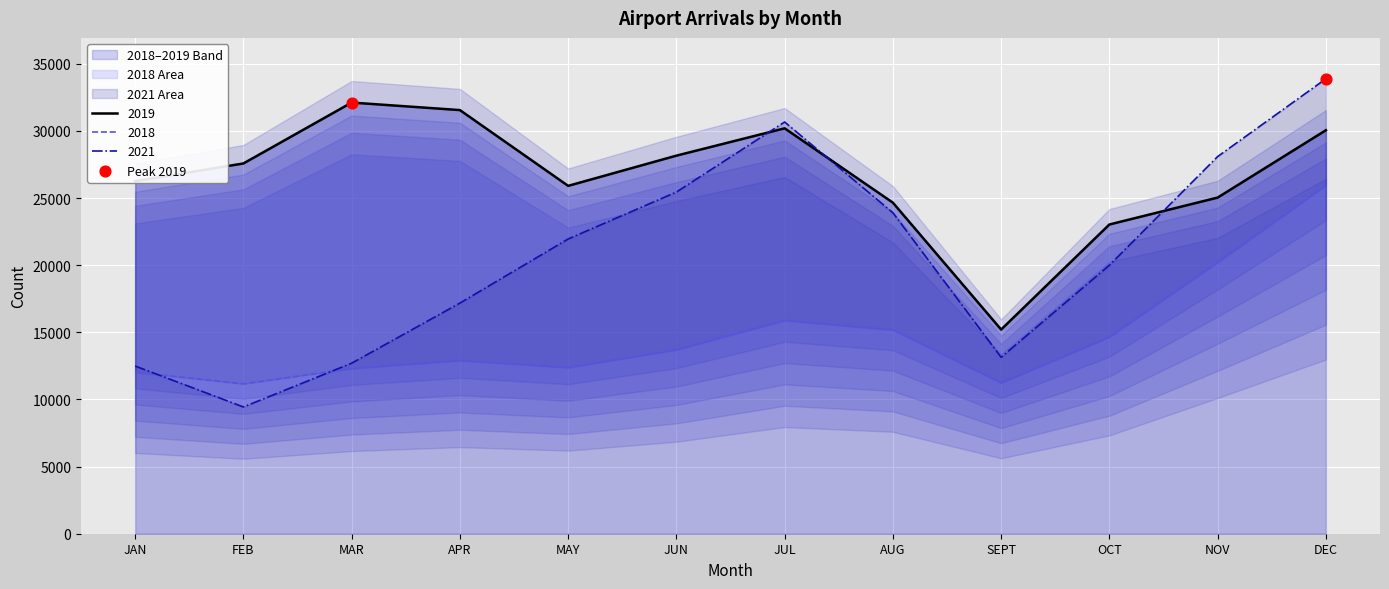

Which series contains the lowest Y value?

2021